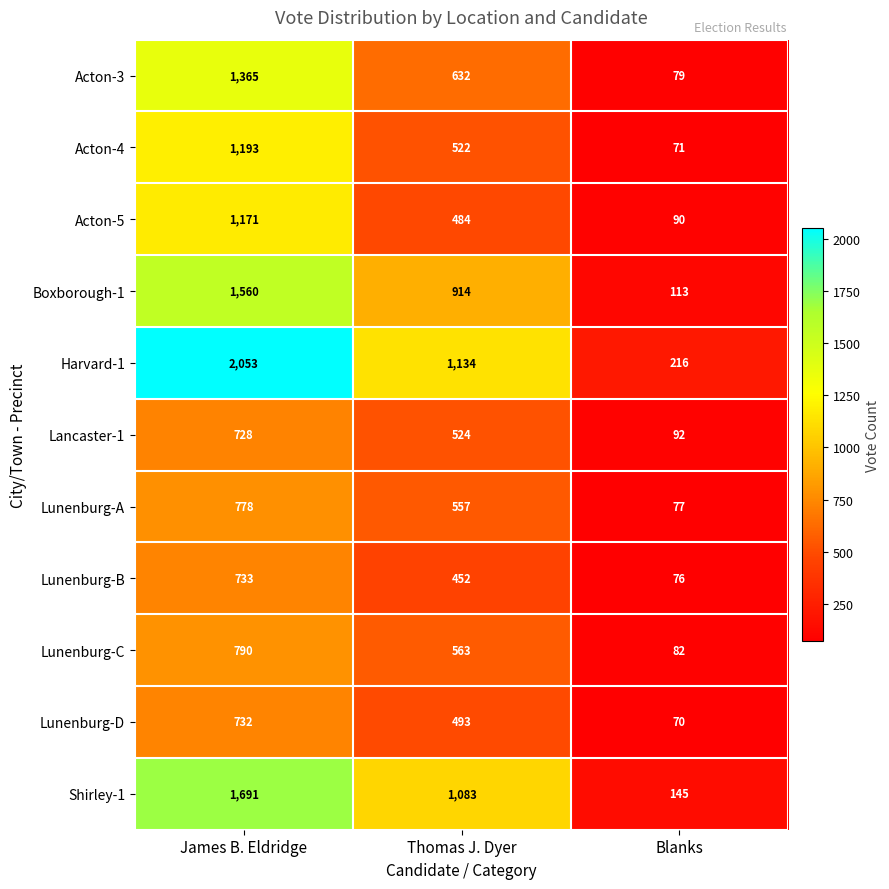

Count the number of categories in the chart.

3